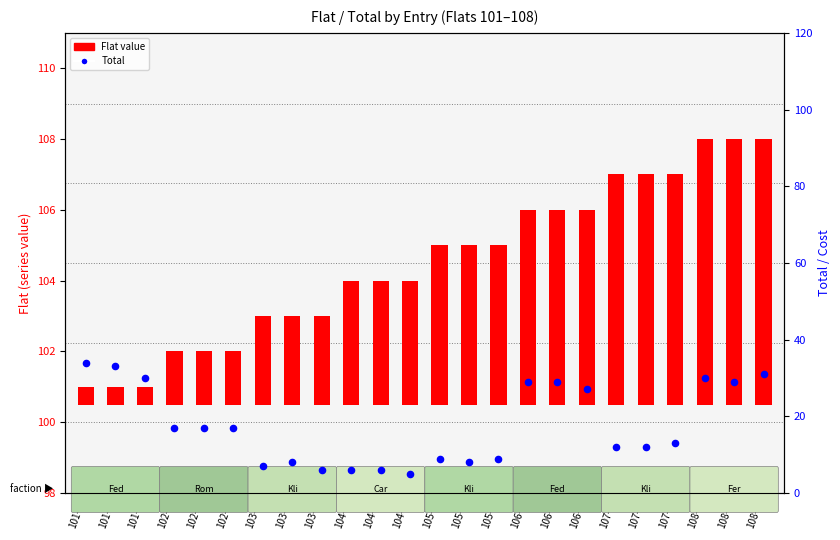

Which has a higher value, 108-1 or 105-1?

108-1